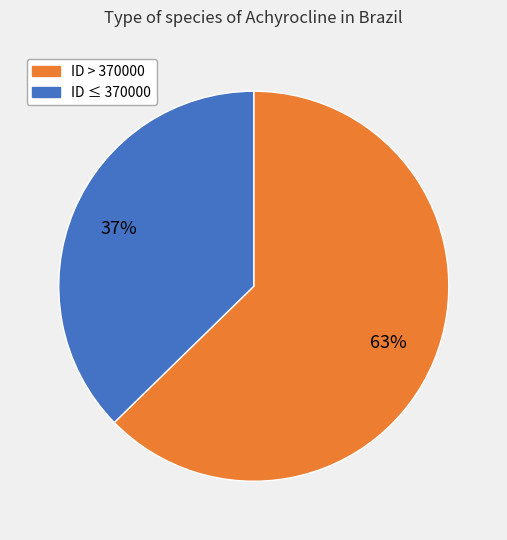

To the nearest percent, what is the average slice percentage?

50%